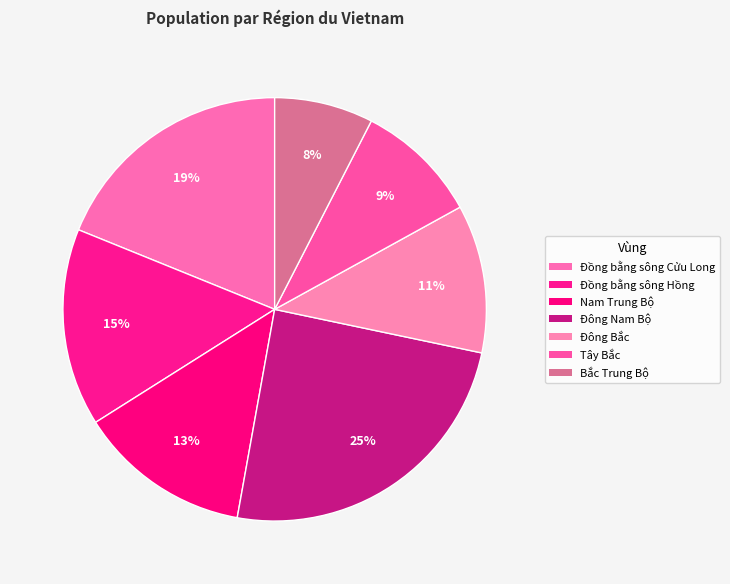

How many segments does this pie chart have?

7